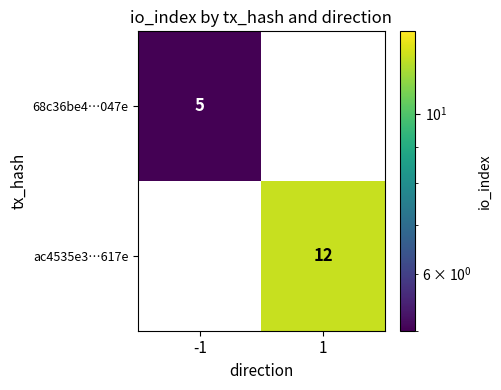

What is the sum of all ac4535e3…617e values?

12